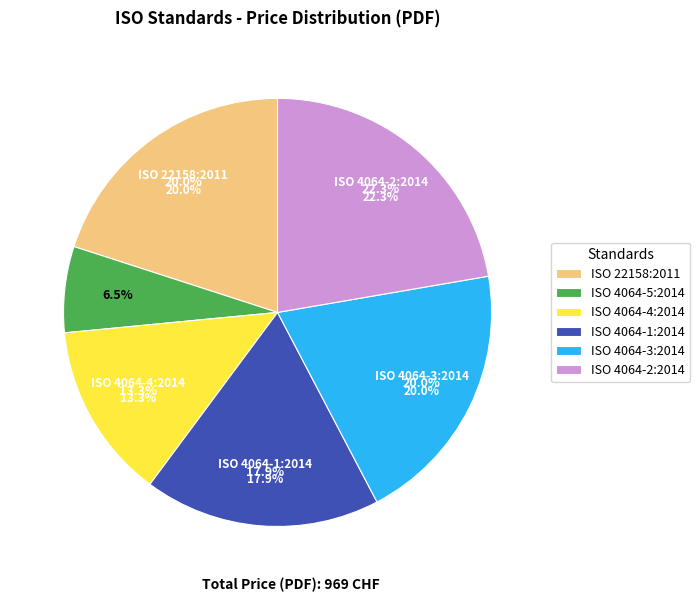

Is there any slice that represents more than half of the pie?

No